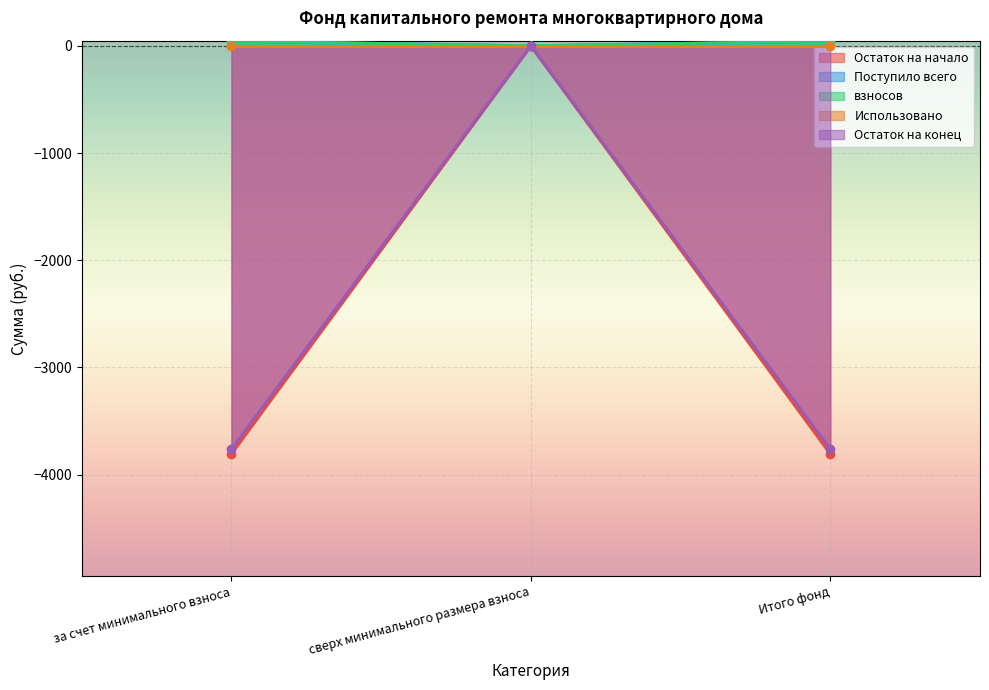

The value of Остаток на начало at за счет минимального взноса is -5801.4. True or false?

False